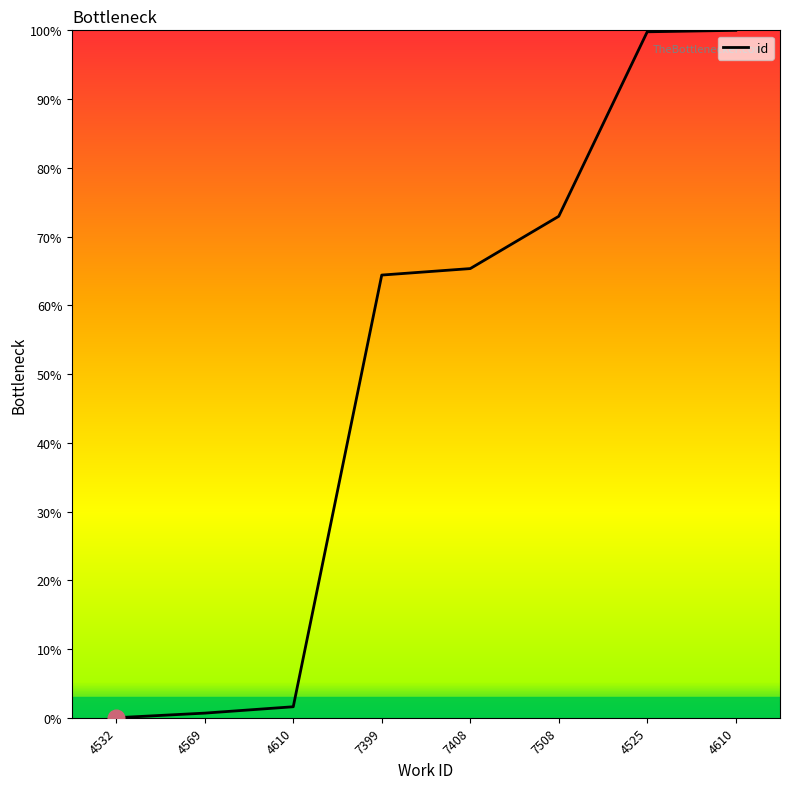

Does the chart display data point markers on the line(s)?

No